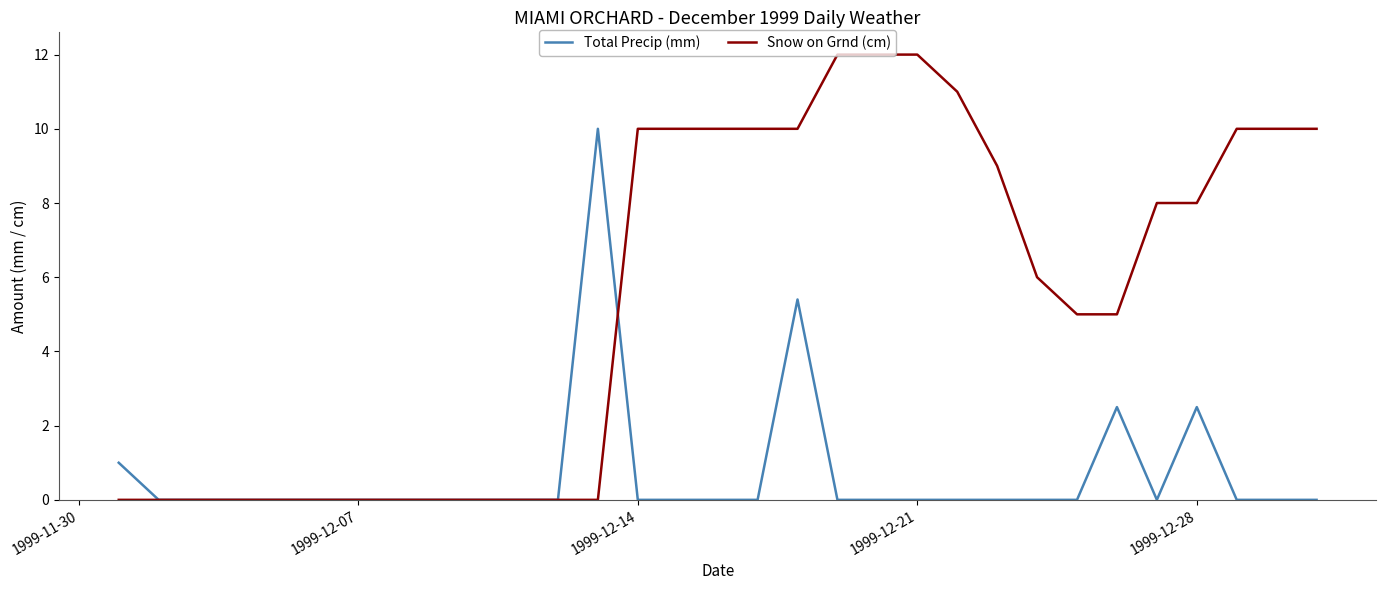

Which series has the largest total across all categories?

Snow on Grnd (cm)